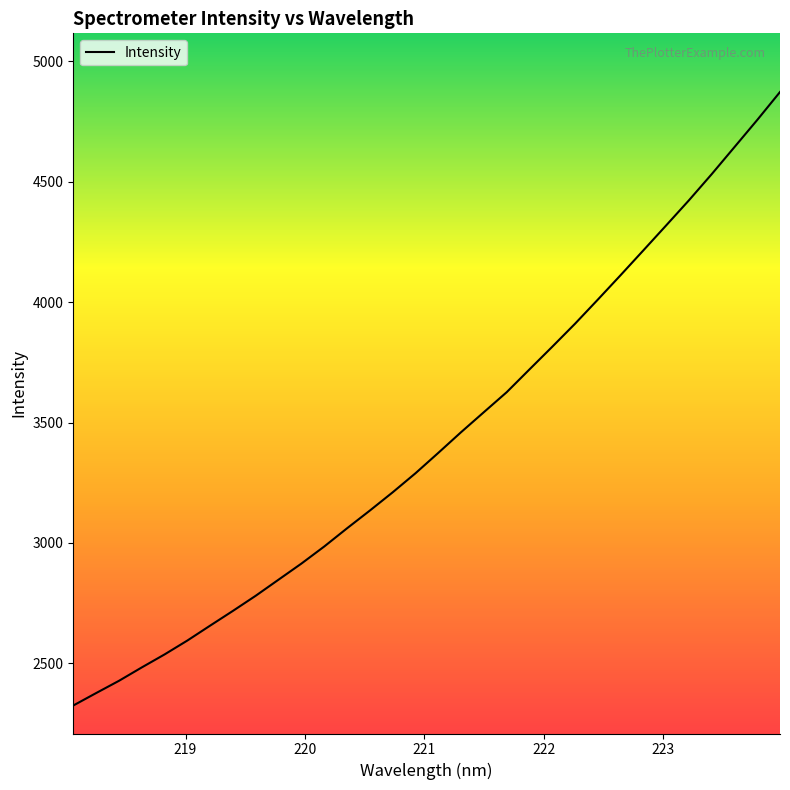

What is the smallest value displayed?

2324.9